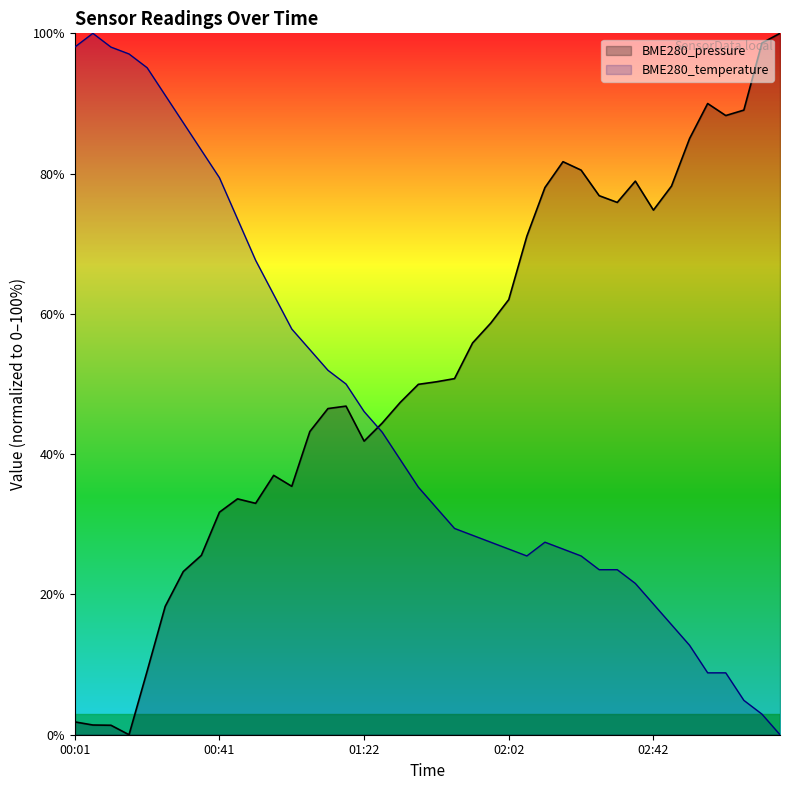

Which series ends up on top after the final intersection of BME280_pressure and BME280_temperature?

BME280_pressure